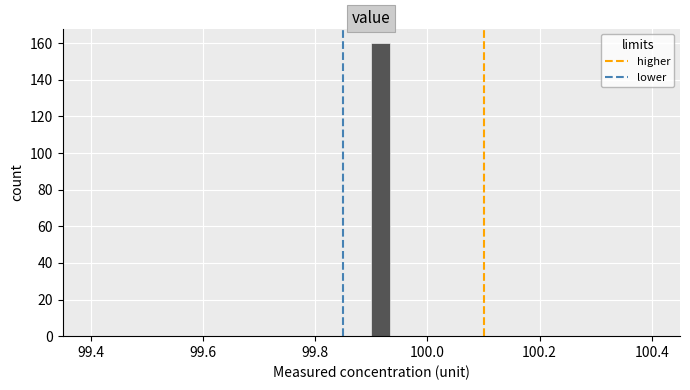

Read against the x-axis, roughly where is the centre of the tallest bar?

99.92